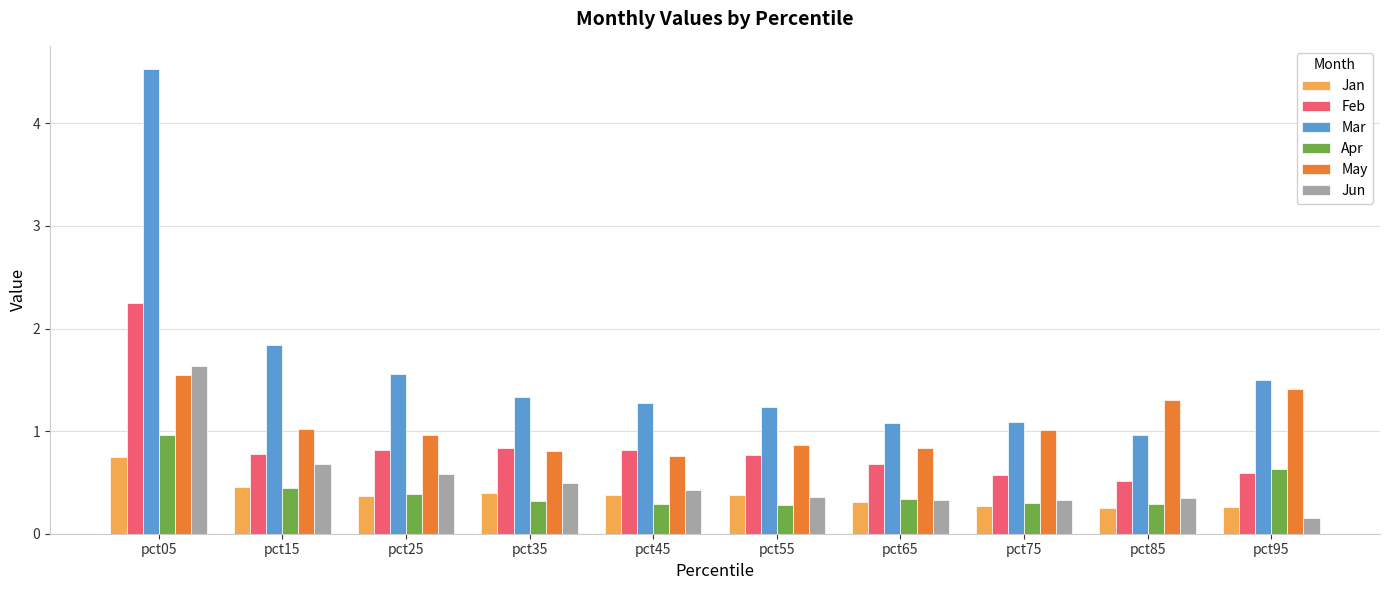

At which label does May reach its minimum?

pct45